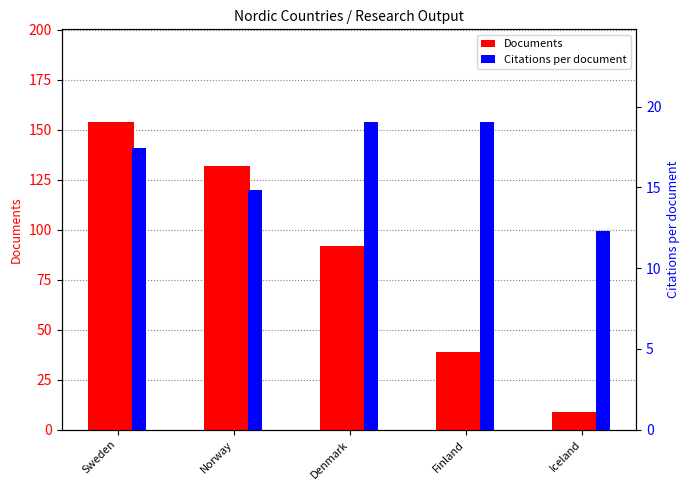

What is the difference between the Citations per document values at Norway and Iceland?

2.5